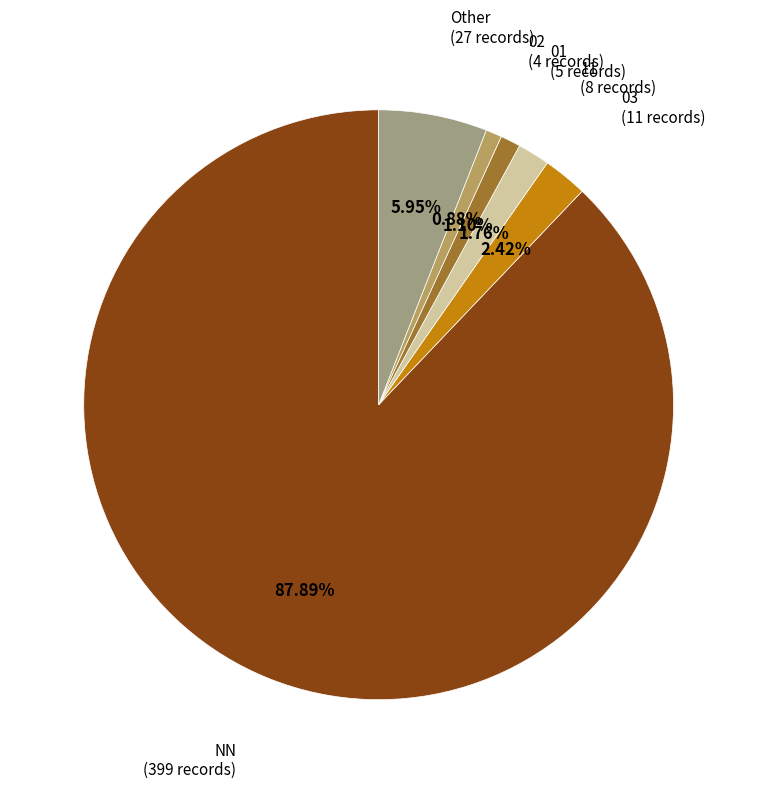

Does any single category account for the majority?

Yes